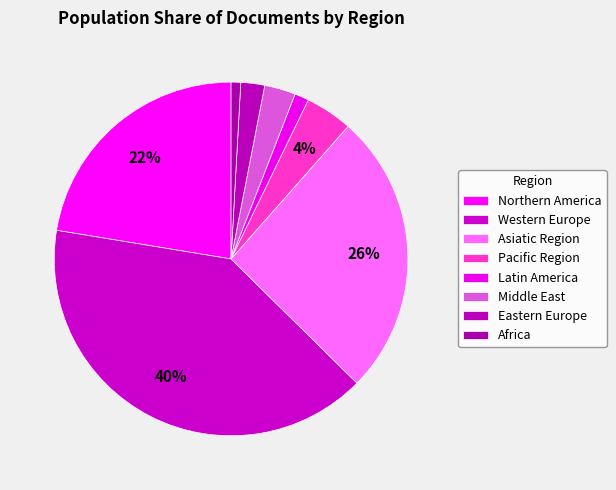

How many segments does this pie chart have?

8